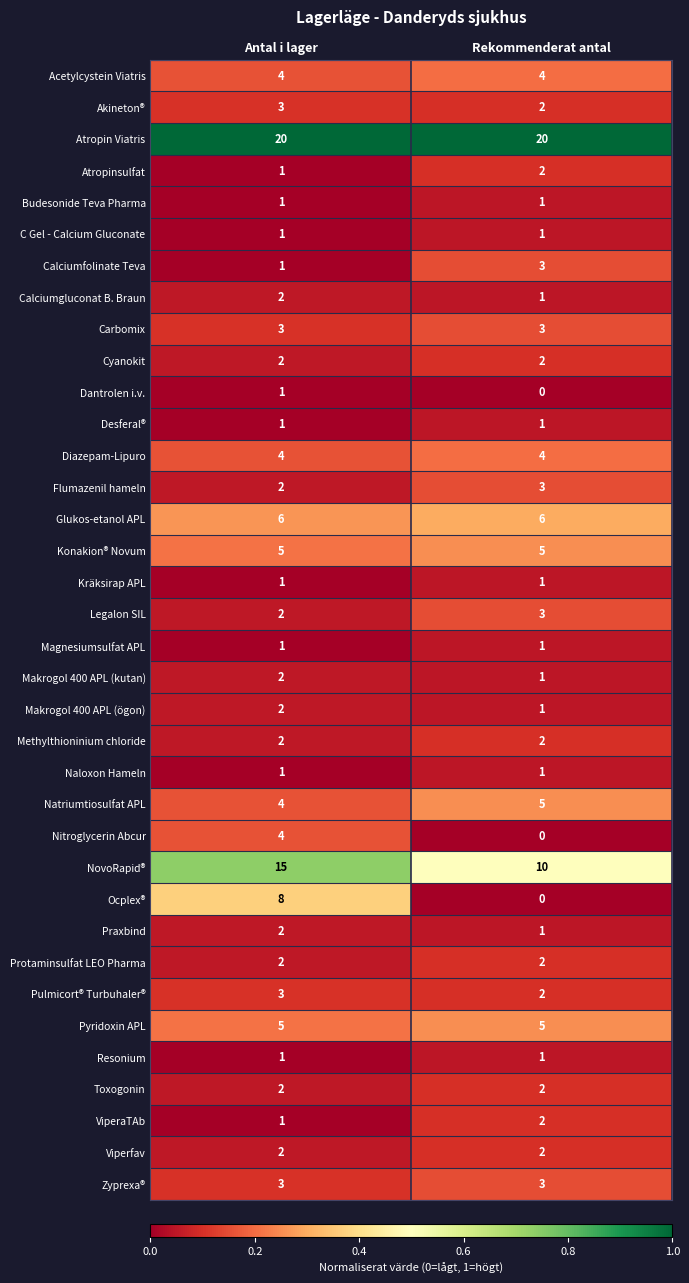

Between Antal i lager and Rekommenderat antal, which series saw the biggest shift?

Ocplex®